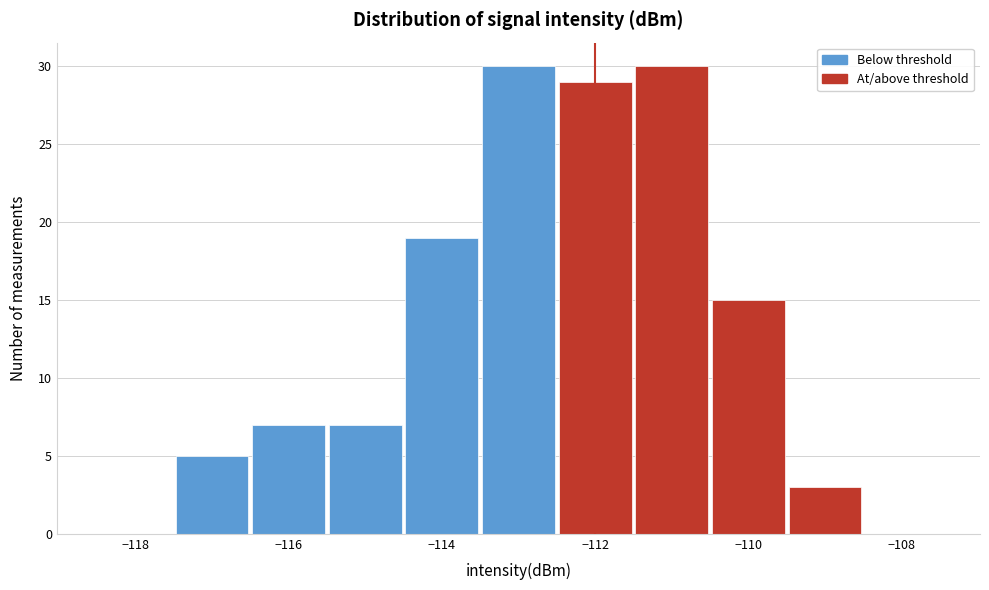

Reading left to right, transcribe this chart: for each bar, give the range it covers on the x-axis and its height. Neither the bar edges nor the heights are printed on the chart, so give them approximately, as read against the axes.

-118.5 to -117.5: 0
-117.5 to -116.5: 5
-116.5 to -115.5: 7
-115.5 to -114.5: 7
-114.5 to -113.5: 19
-113.5 to -112.5: 30
-112.5 to -111.5: 29
-111.5 to -110.5: 30
-110.5 to -109.5: 15
-109.5 to -108.5: 3
-108.5 to -107.5: 0